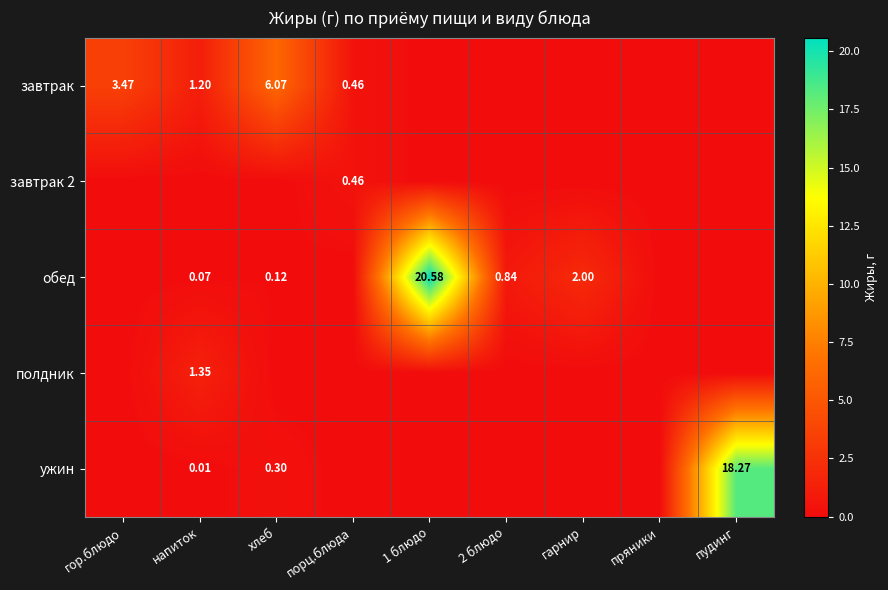

At how many categories does at least one series exceed 8?

2